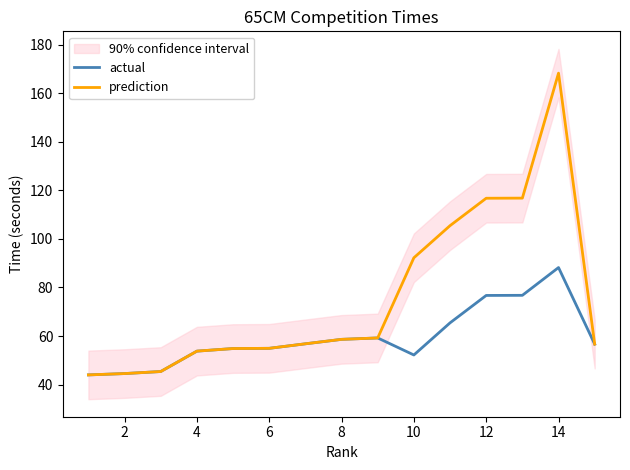

Is it true that prediction equals 116.7 at 12?

True